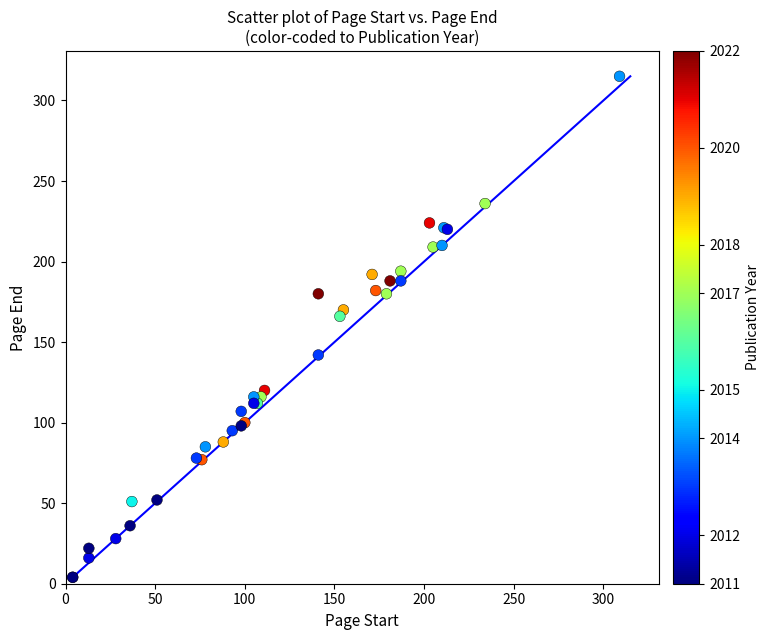

What Y value in the scatter plot is closest to 159?

166